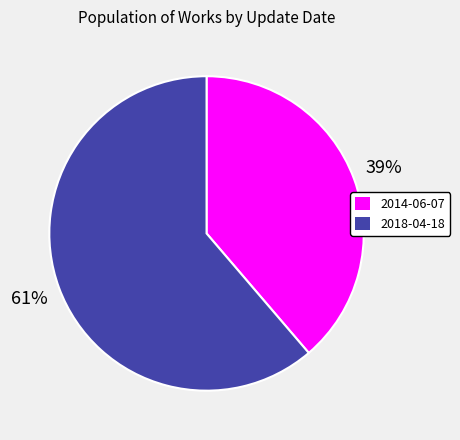

To the nearest percent, what percentage of the pie is 2014-06-07?

39%